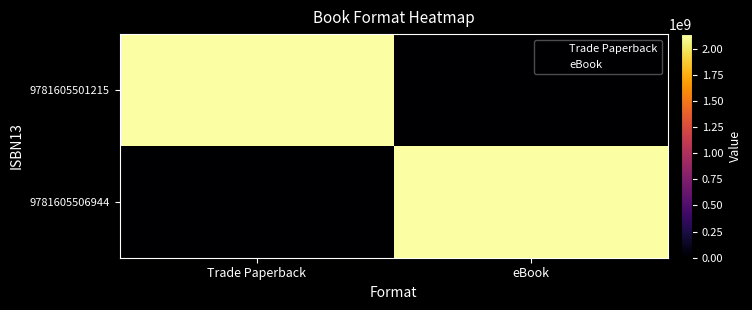

At Trade Paperback, list the series in order from smallest to largest.

9781605506944, 9781605501215